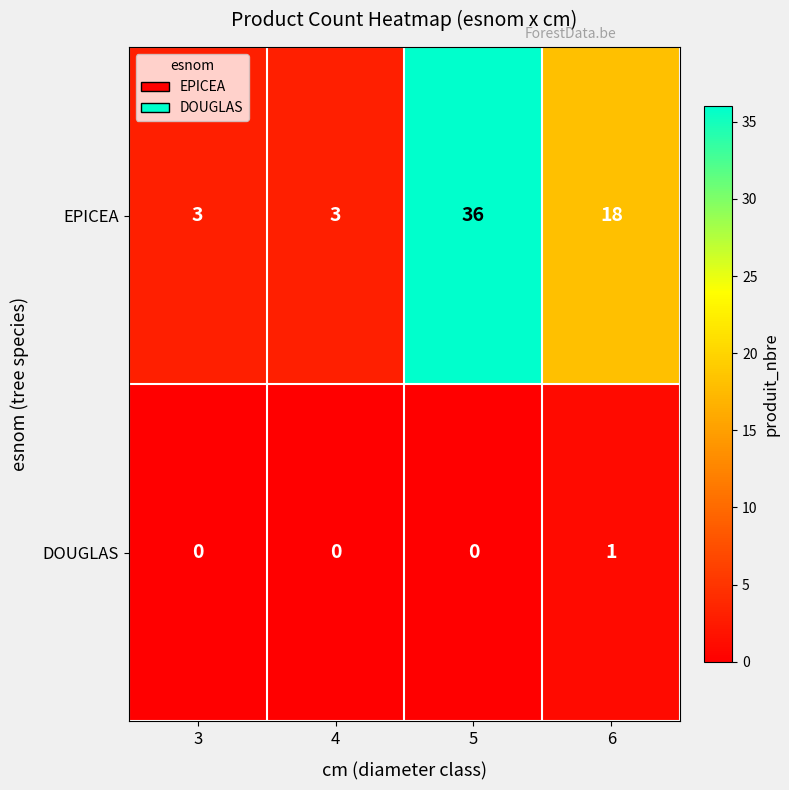

The EPICEA series shows 18 at 6. True or false?

True